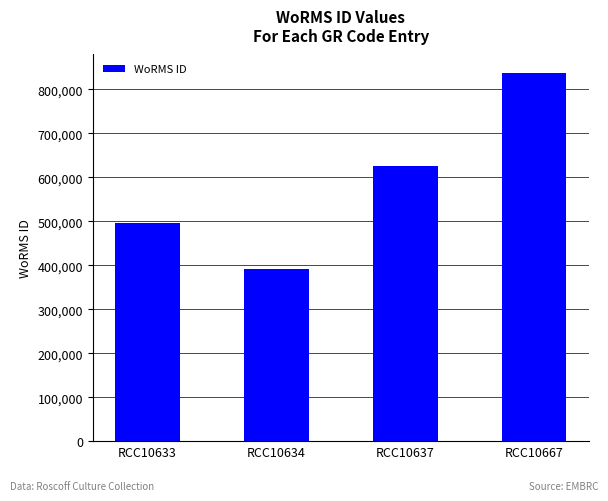

Count the values in the range 495804 to 837075.

3